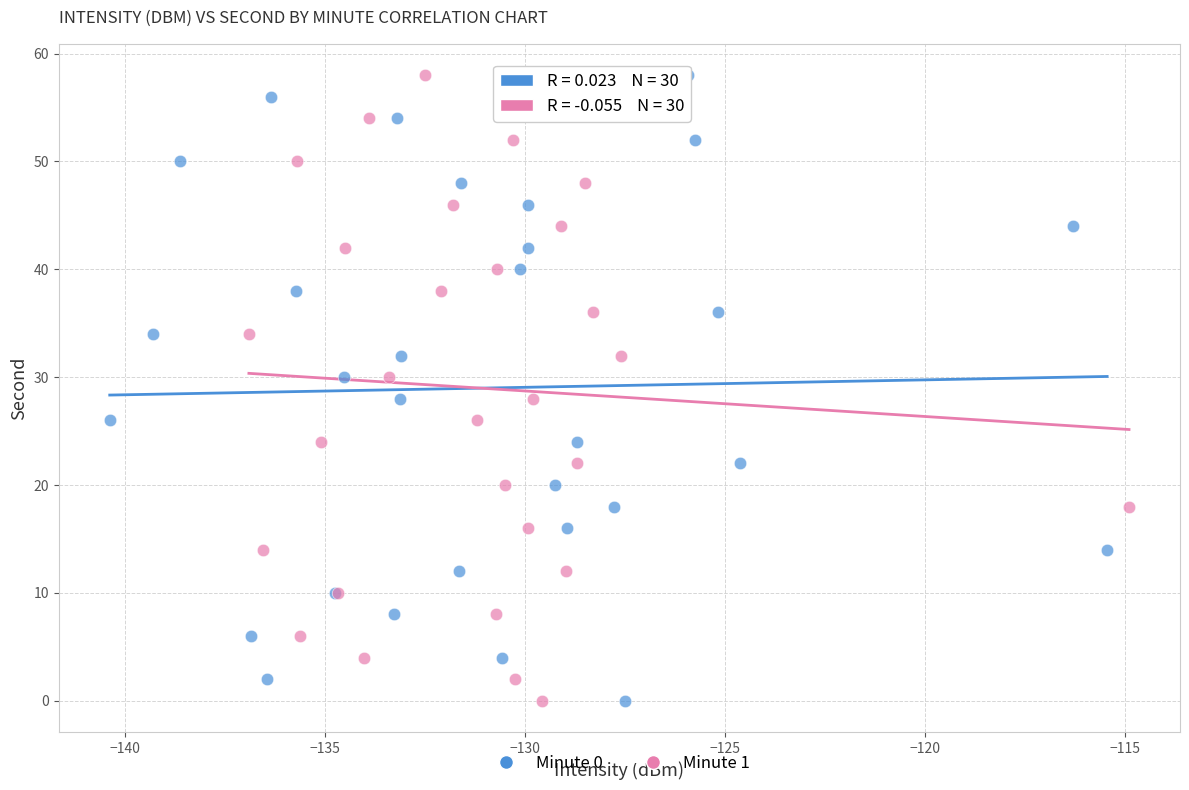

What are all the series names shown in the legend?

Minute 0, Minute 1